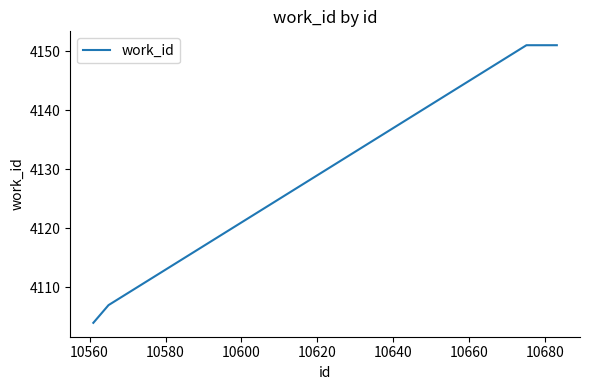

What is the greatest value displayed?

4151